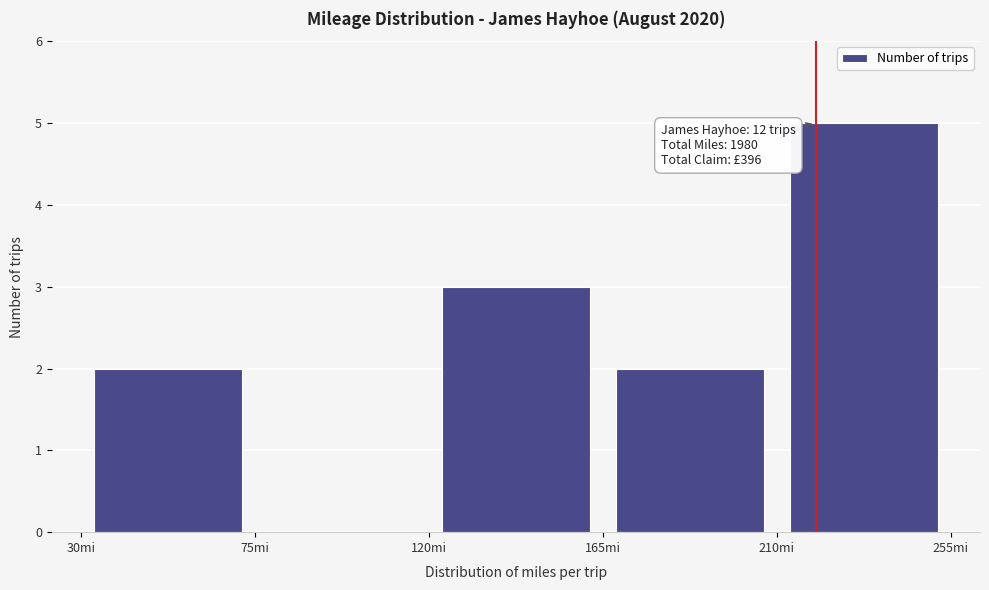

Which range on the x-axis has the tallest bar?

210 to 255